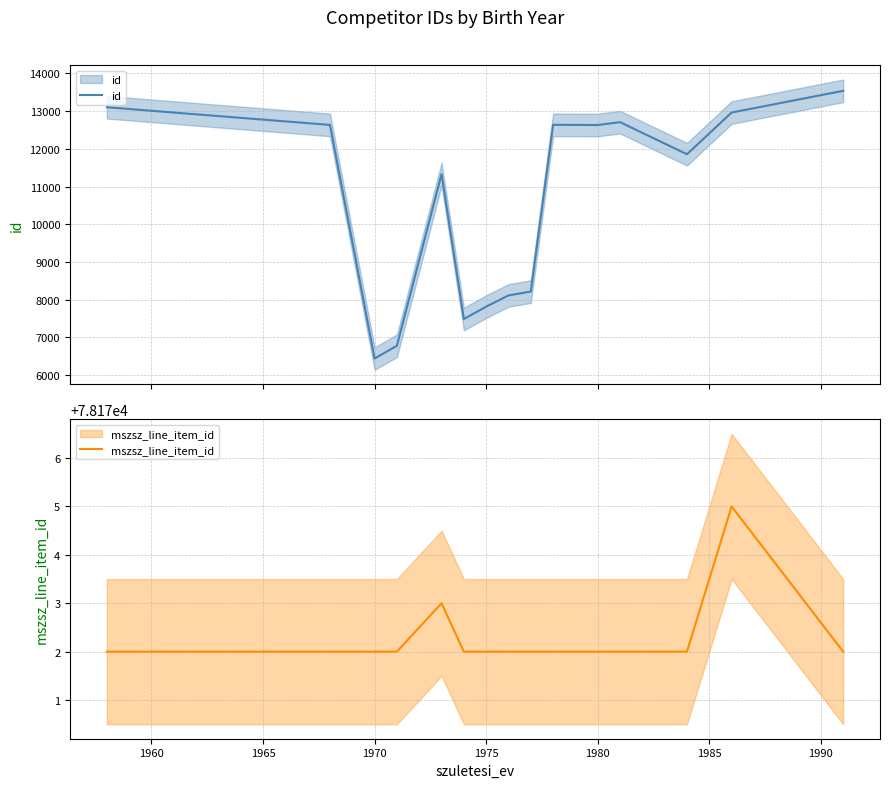

How many interior local peaks does the mszsz_line_item_id series have?

2